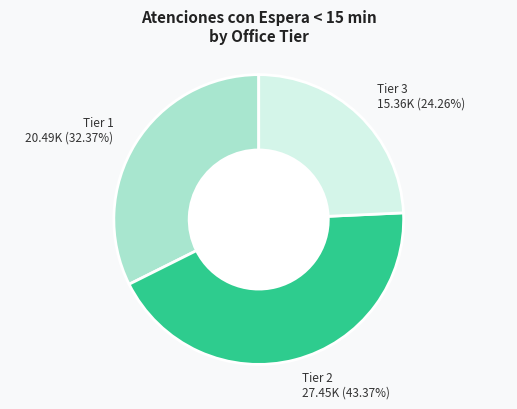

To the nearest percent, what is the difference between the largest and smallest slice percentages?

19%